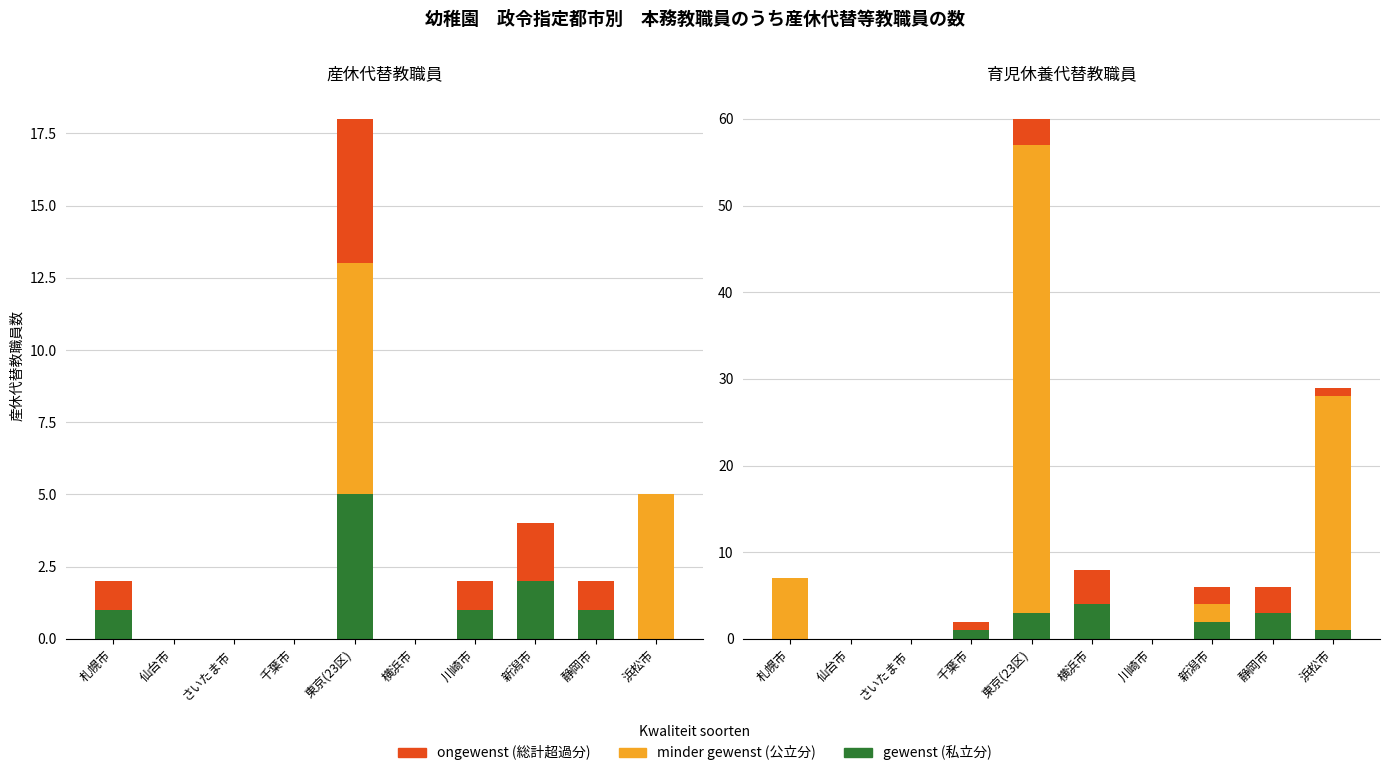

Rank the series by their maximum value, from lowest to highest.

gewenst, ongewenst, minder gewenst